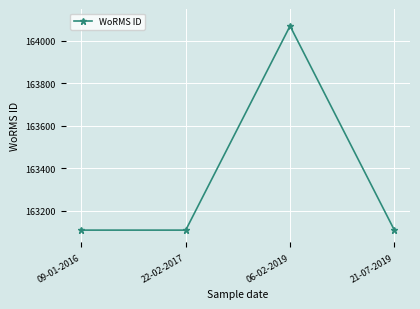

Does the chart display data point markers on the line(s)?

Yes